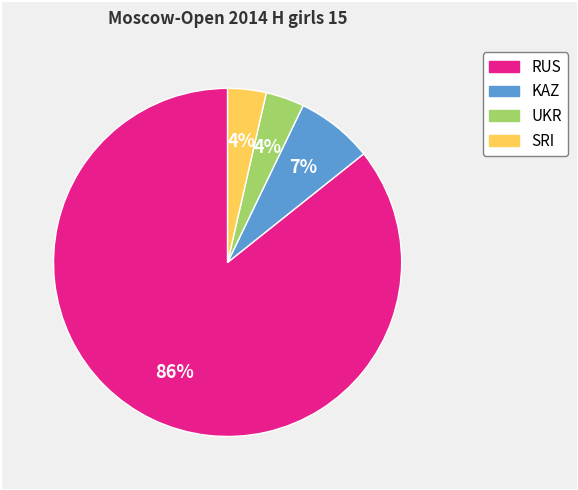

To the nearest percent, what is the average slice percentage?

25%